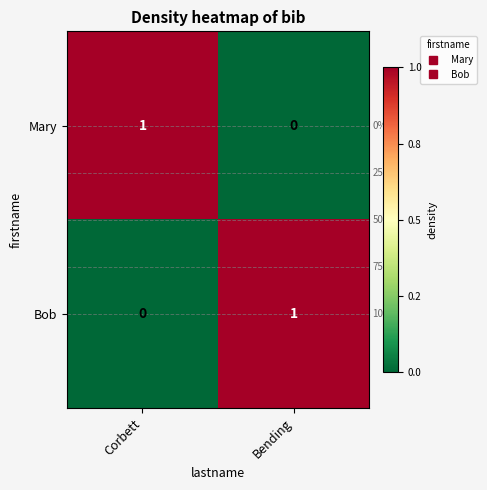

At which label does Mary reach its peak?

Corbett